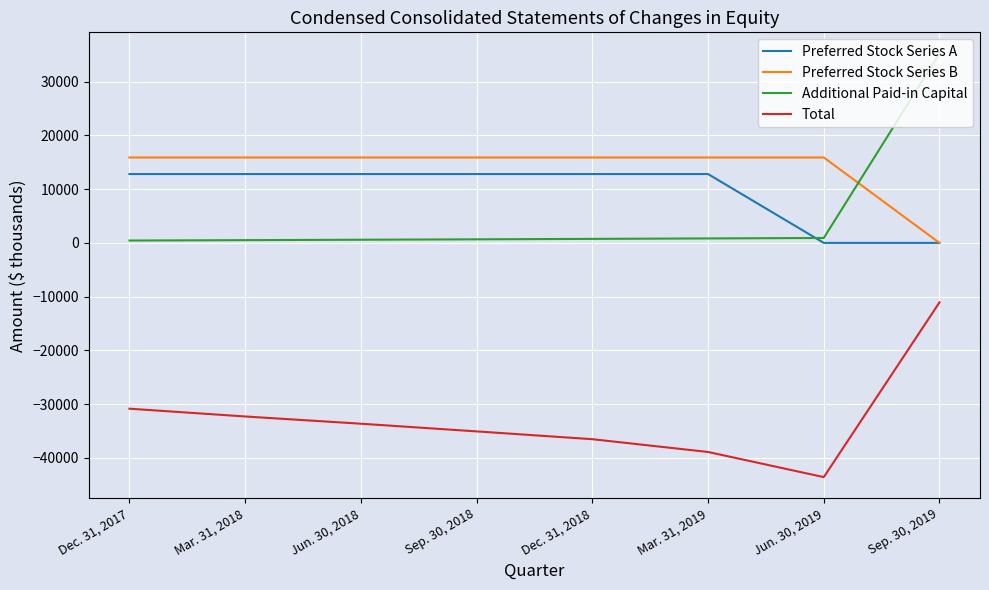

True or false: Preferred Stock Series B has a value of 15897 at Dec. 31, 2017.

True